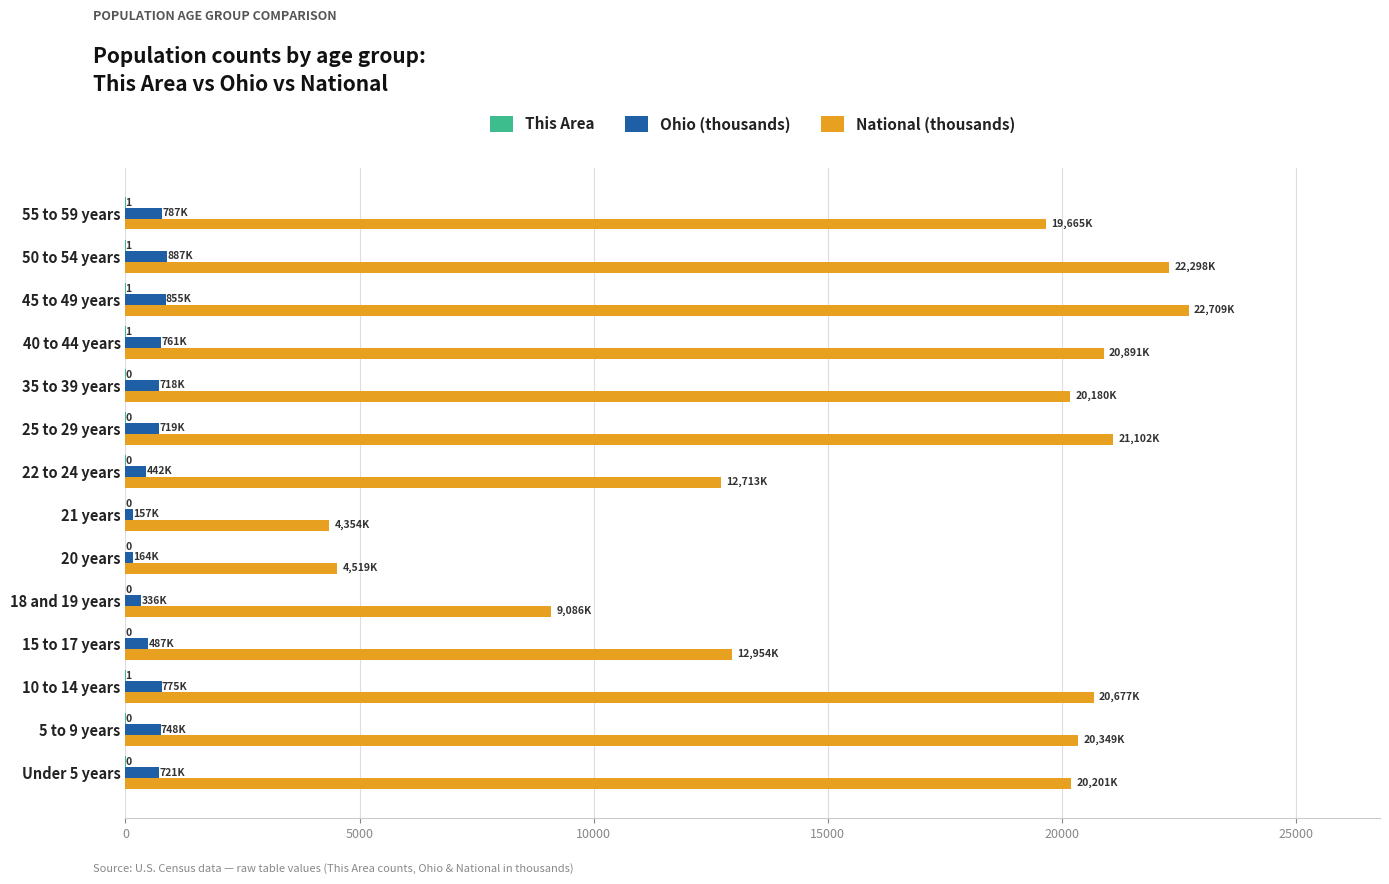

Is the value of National (thousands) at 5 to 9 years greater than the value of Ohio (thousands) at 20 years?

Yes